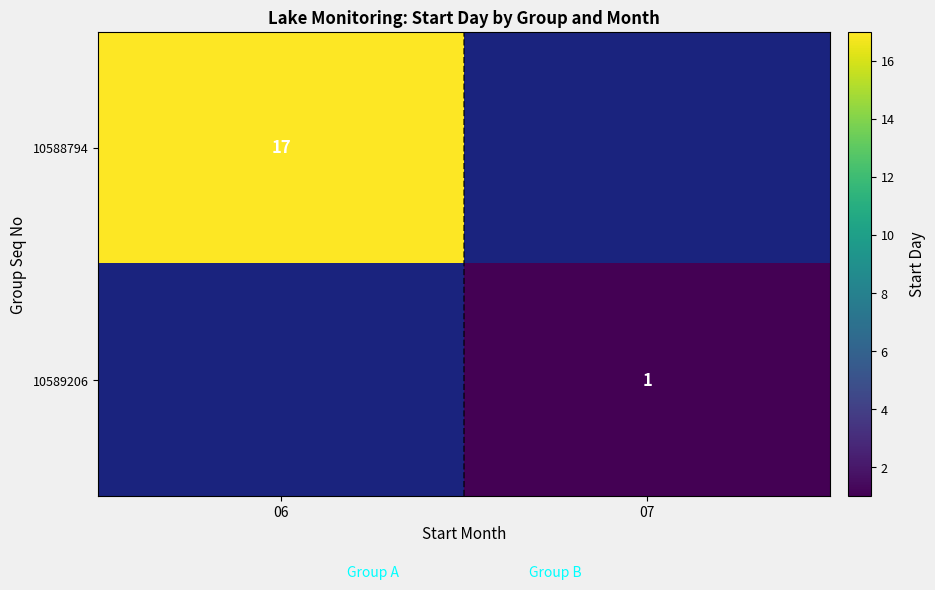

Count the number of data series in this chart.

2